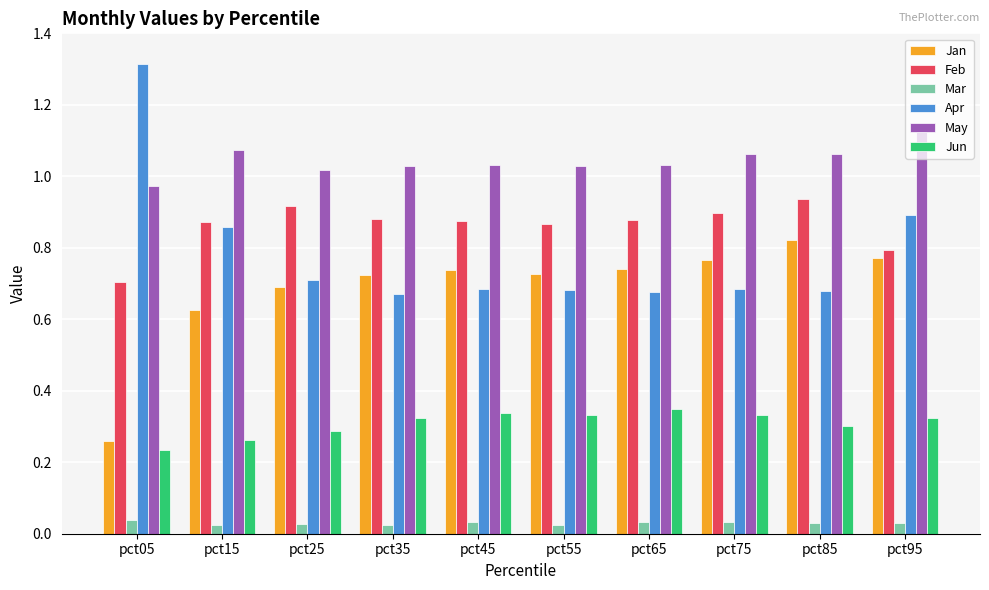

What is the difference between the second highest and minimum values in the Jan series?

0.5